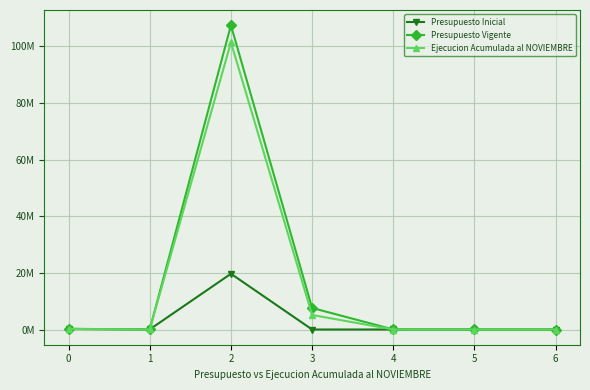

Does the chart have visible grid lines?

Yes